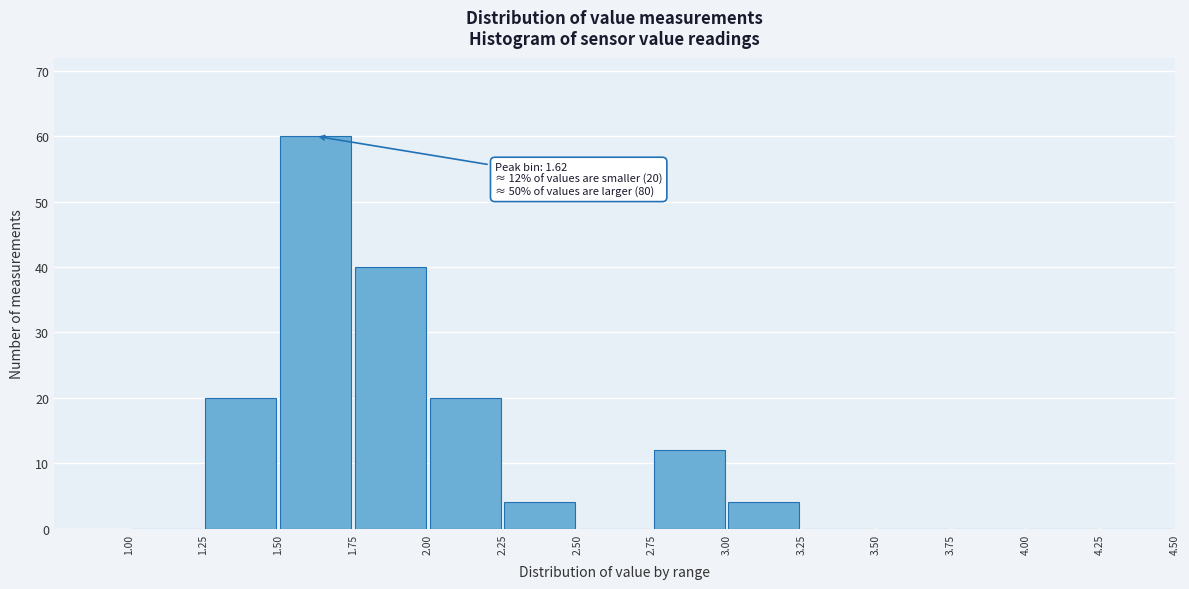

Which range on the x-axis has the tallest bar?

1.50 to 1.75